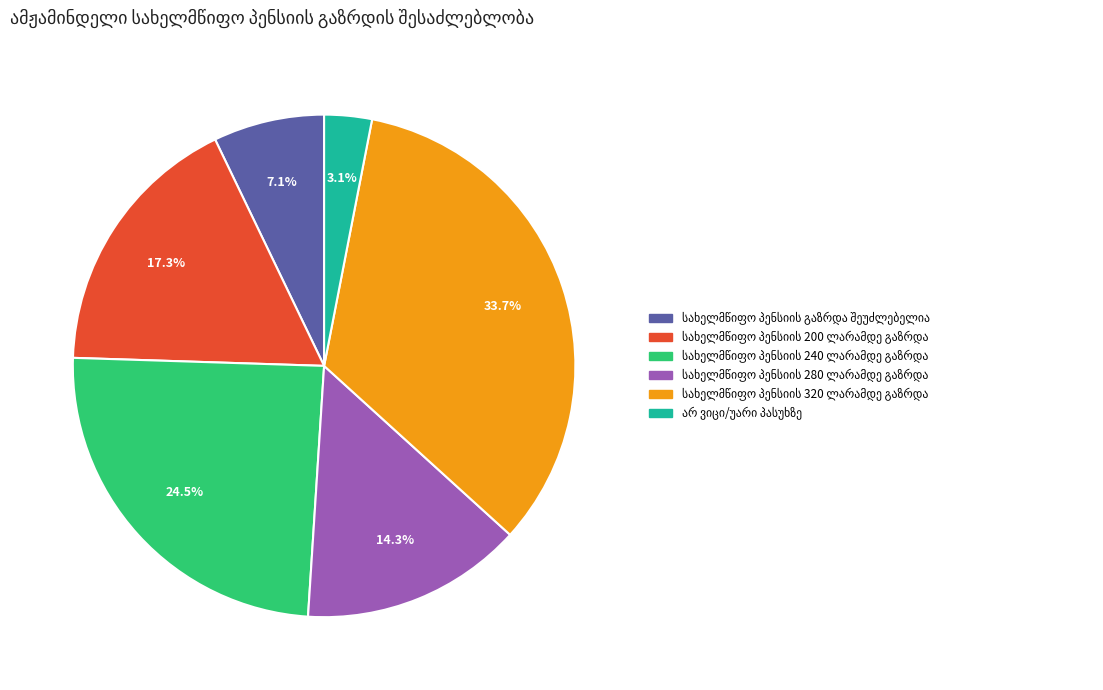

Does any single category account for the majority?

No